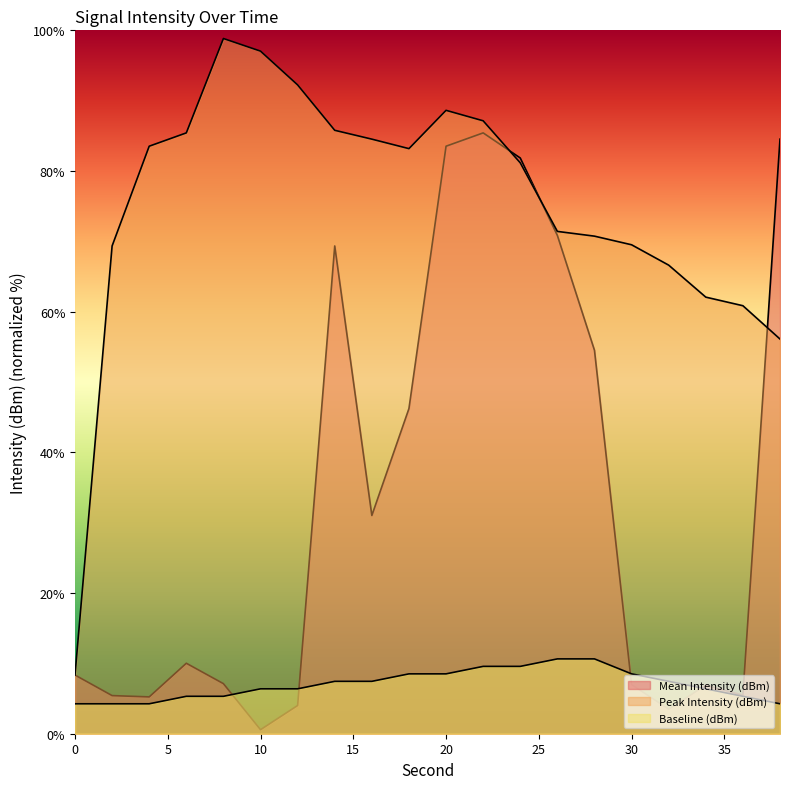

Which series has the largest total across all categories?

Peak Intensity (dBm)